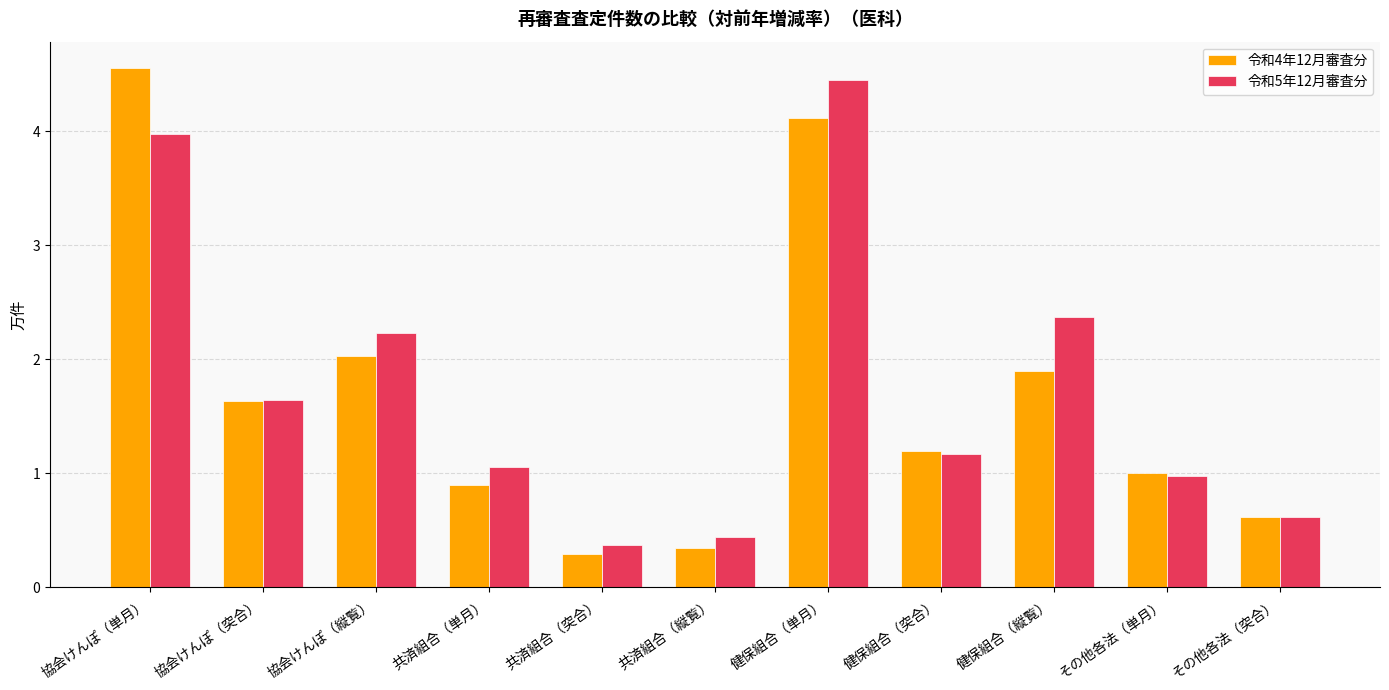

List the labels in order of 令和5年12月審査分 value, smallest first.

共済組合（突合）, 共済組合（縦覧）, その他各法（突合）, その他各法（単月）, 共済組合（単月）, 健保組合（突合）, 協会けんぽ（突合）, 協会けんぽ（縦覧）, 健保組合（縦覧）, 協会けんぽ（単月）, 健保組合（単月）